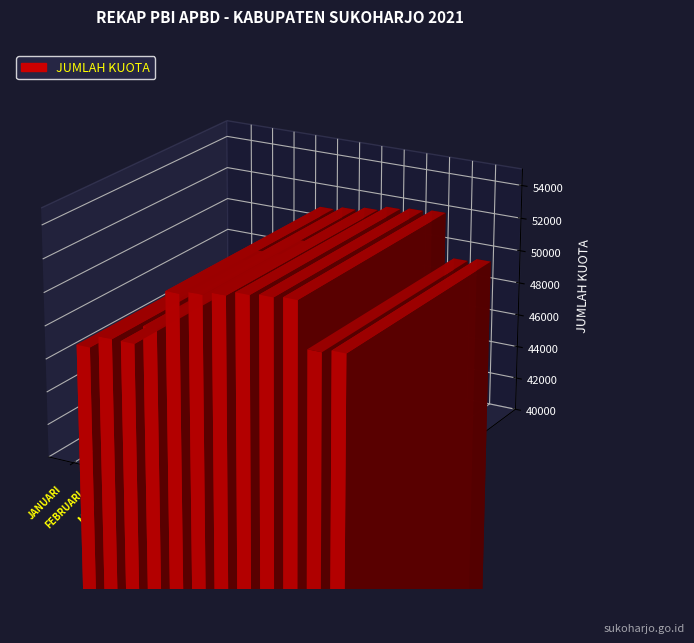

At which label does the data first exceed 51001?

JUNI